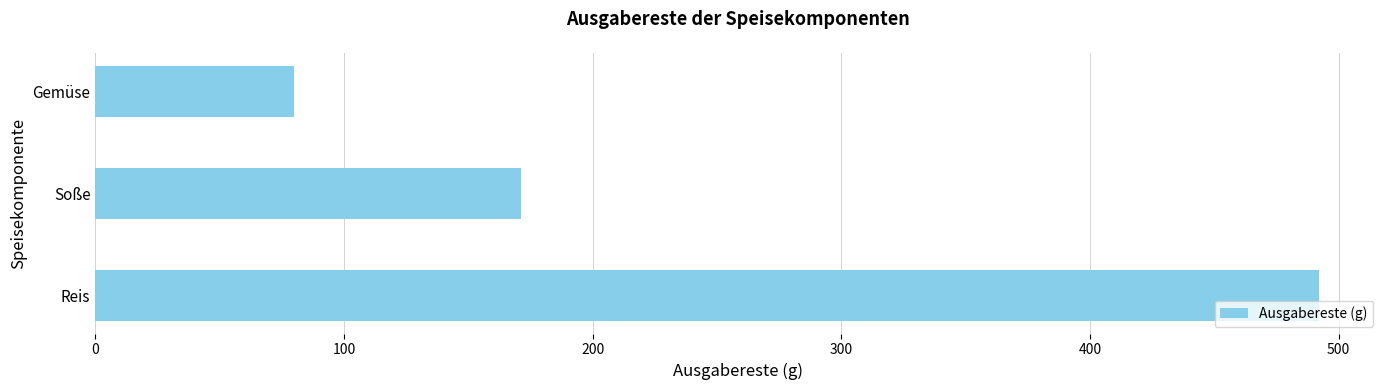

What is the change in value from Reis to Gemüse?

-412